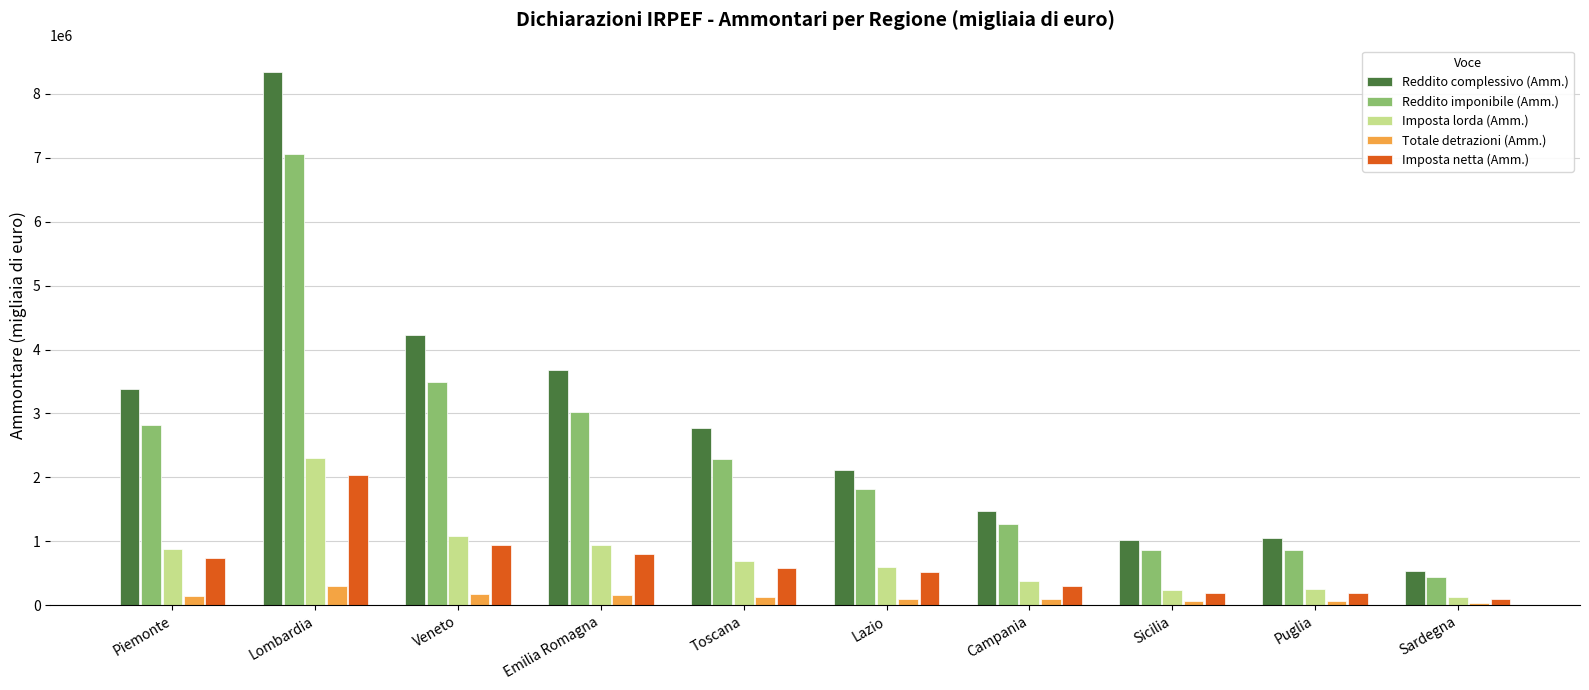

What is the difference between the Totale detrazioni (Amm.) values at Campania and Emilia Romagna?

58477